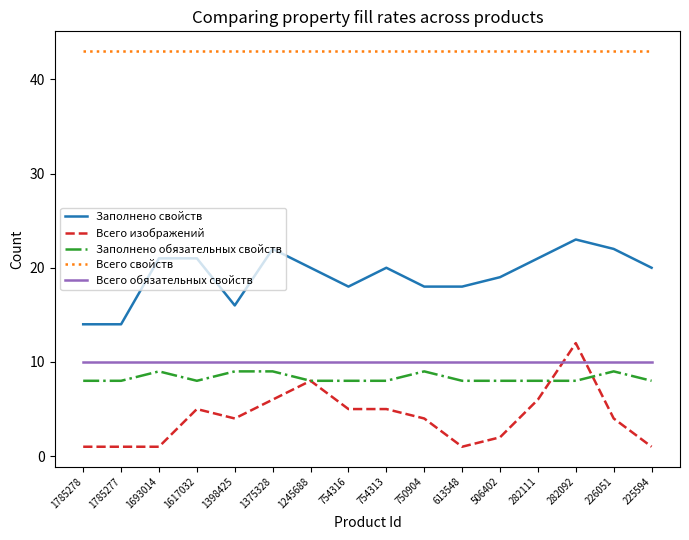

Which series has the widest spread of values?

Всего изображений